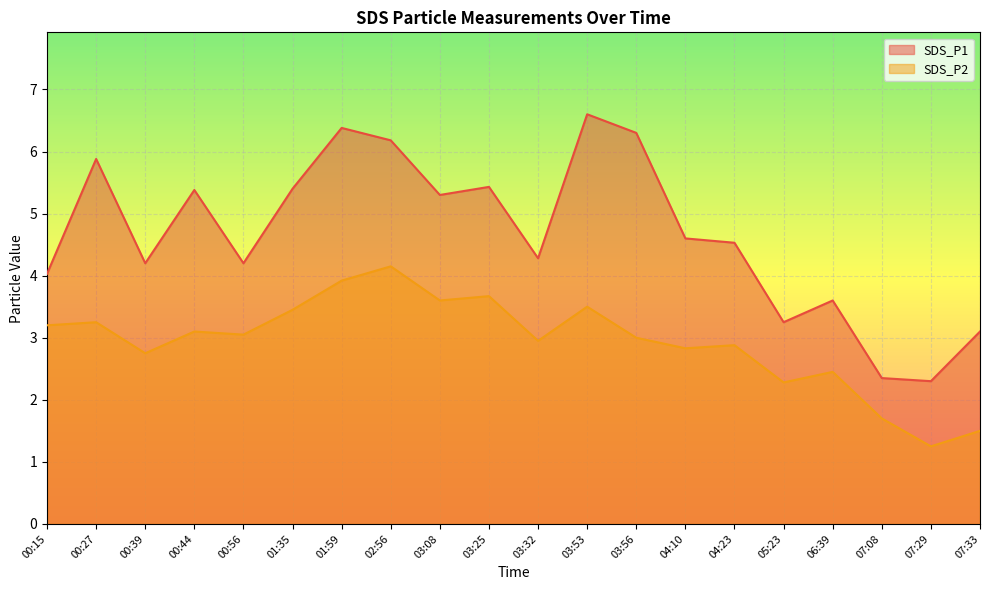

How many data points in SDS_P2 are less than 3?

9